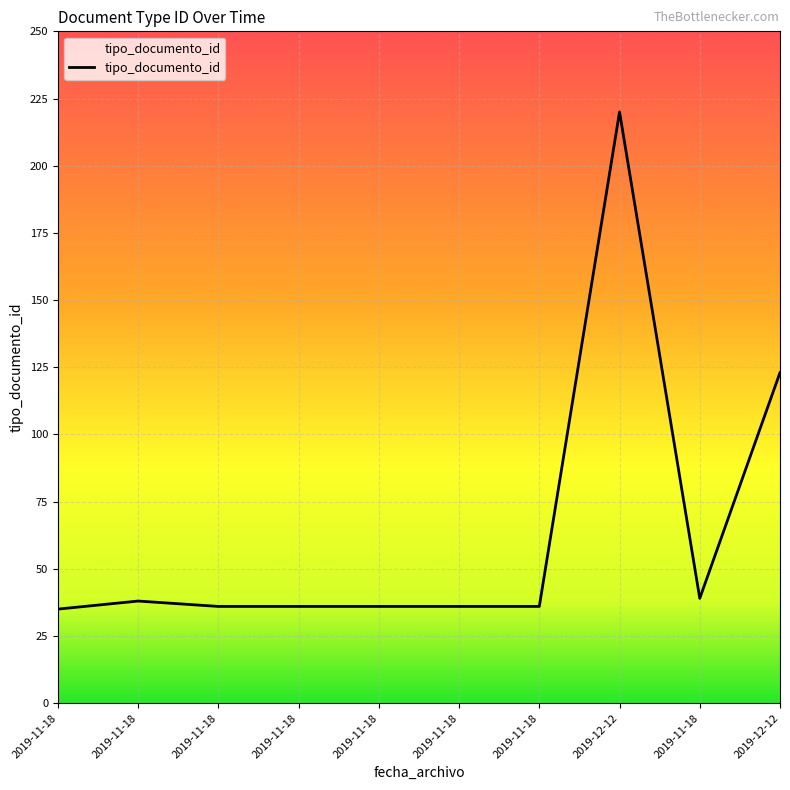

Count the number of data series in this chart.

1